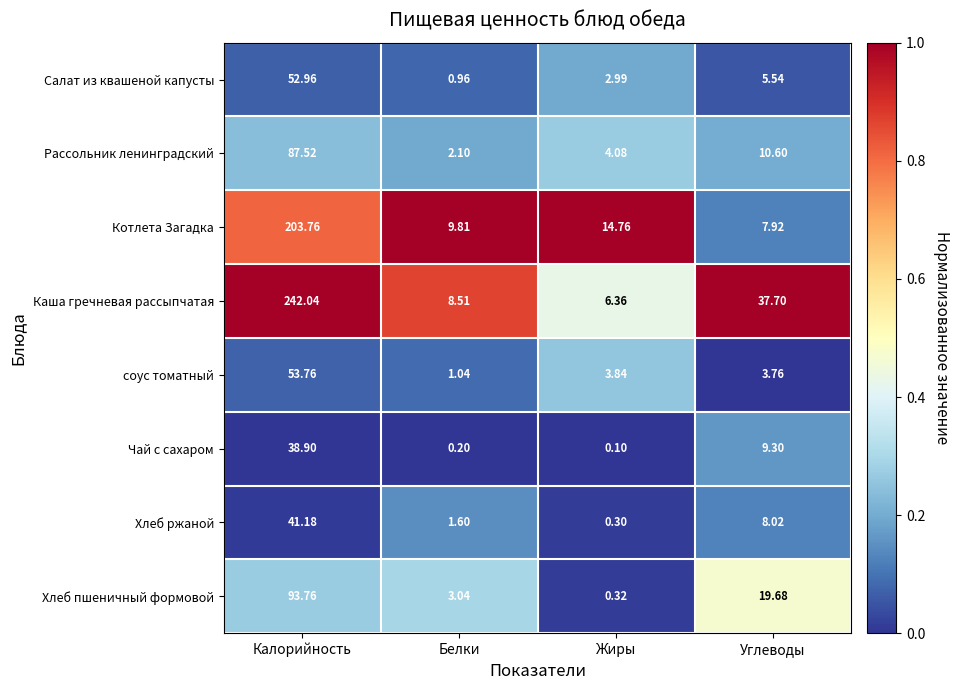

At which category is the sum across all series the highest?

Калорийность